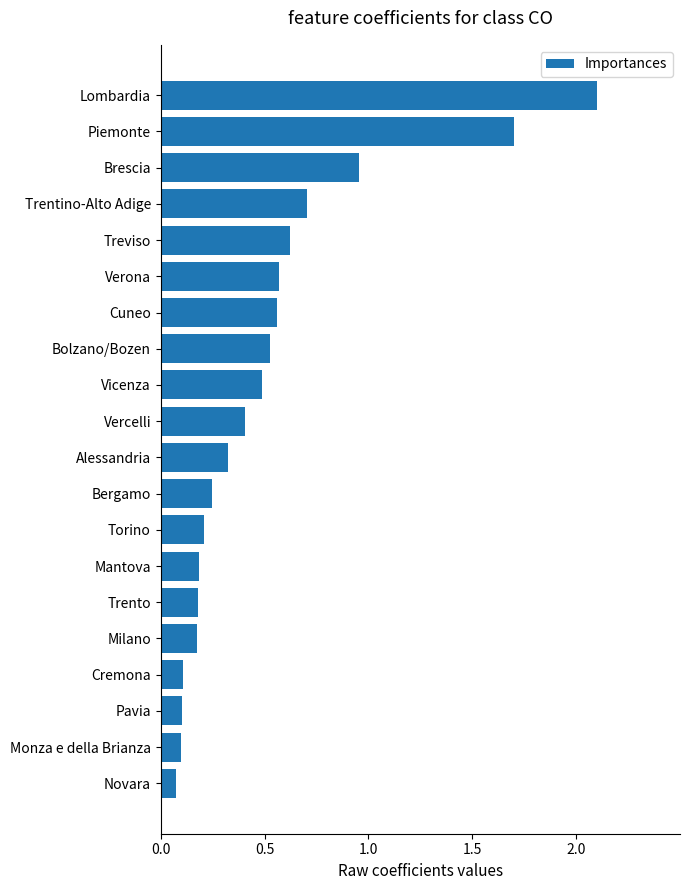

What is the difference between the maximum and minimum values?

2.0